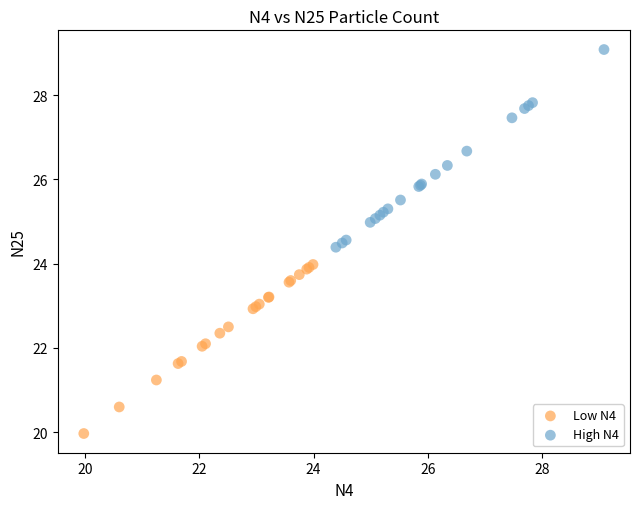

Which series has the widest spread of Y values?

High N4